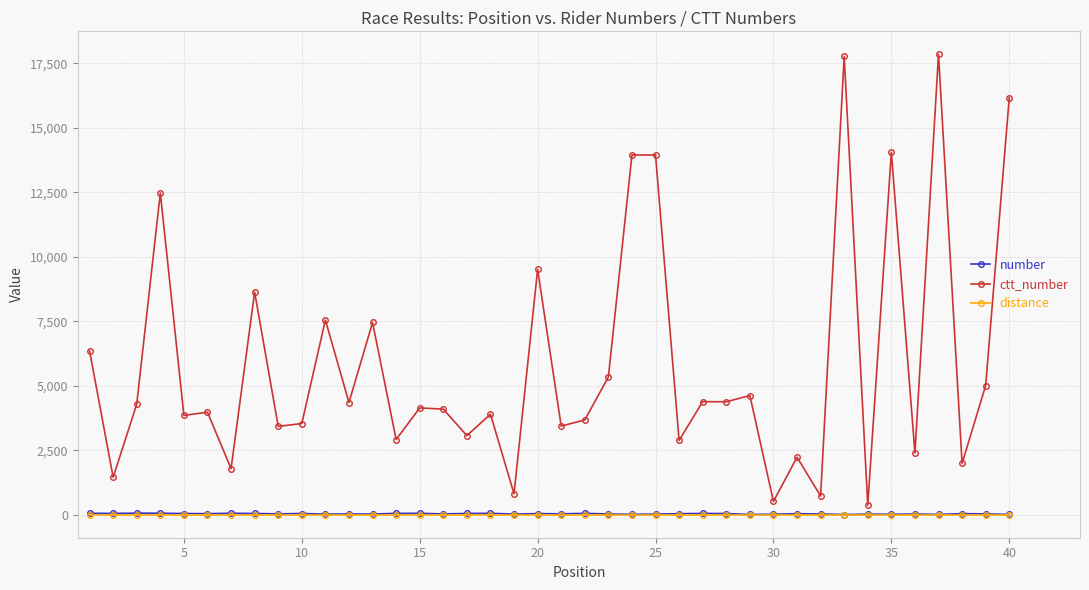

True or false: ctt_number has more than 1 points higher than both neighbors.

True